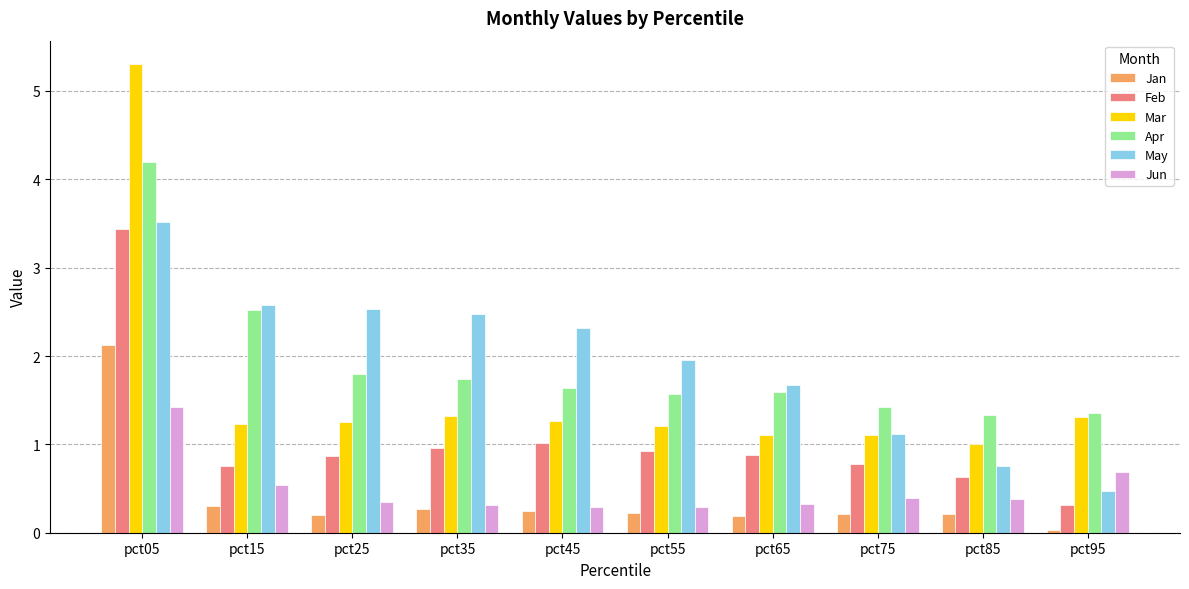

Which series has the largest range (max minus min)?

Mar